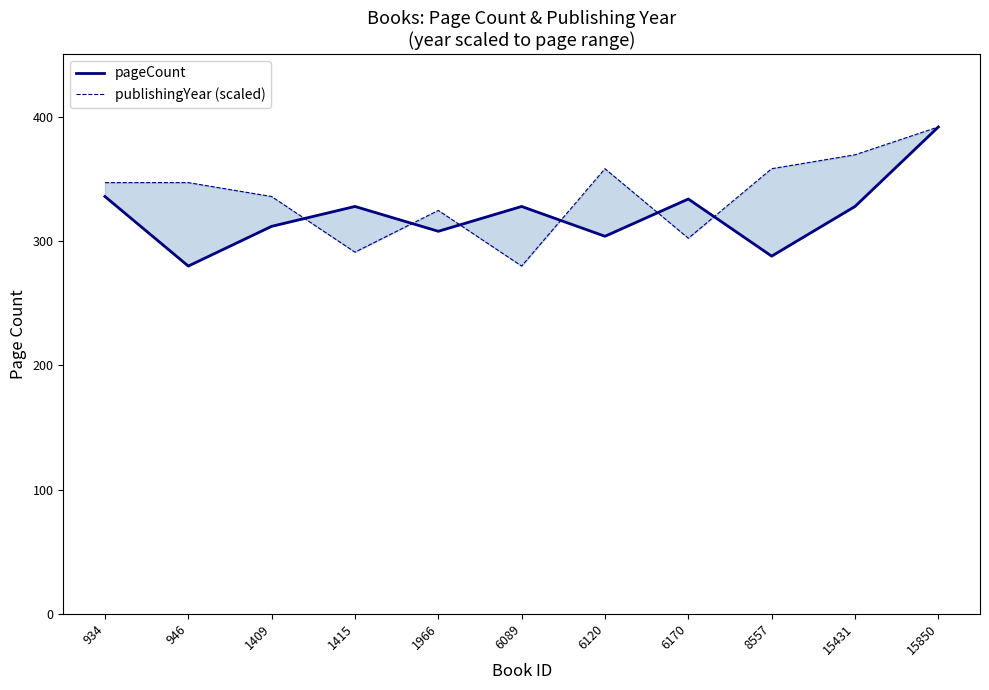

Rank the series by their average value, from highest to lowest.

publishingYear (scaled), pageCount